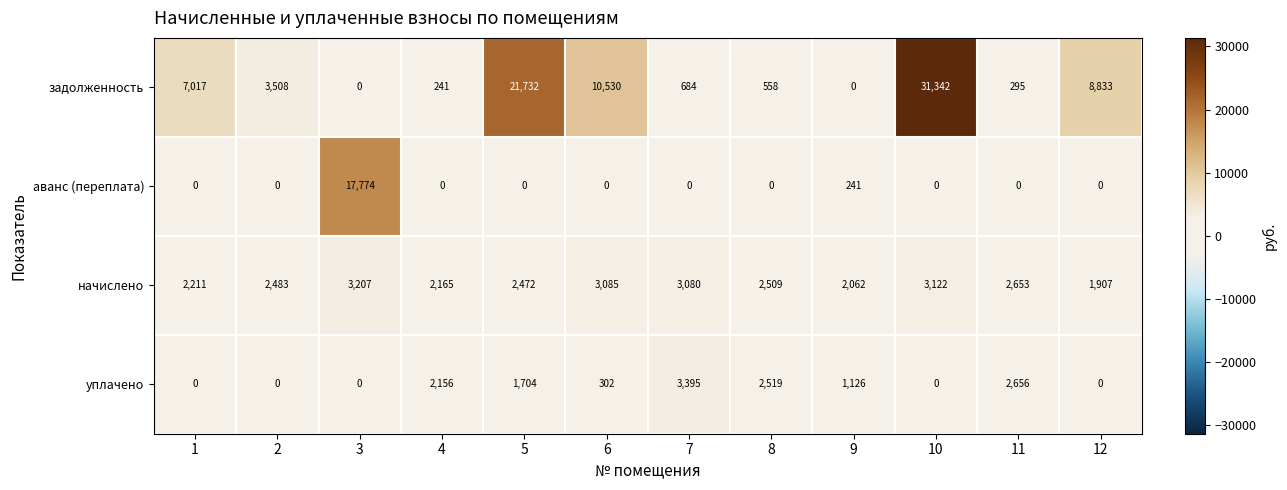

At how many categories does at least one series exceed 13245?

3